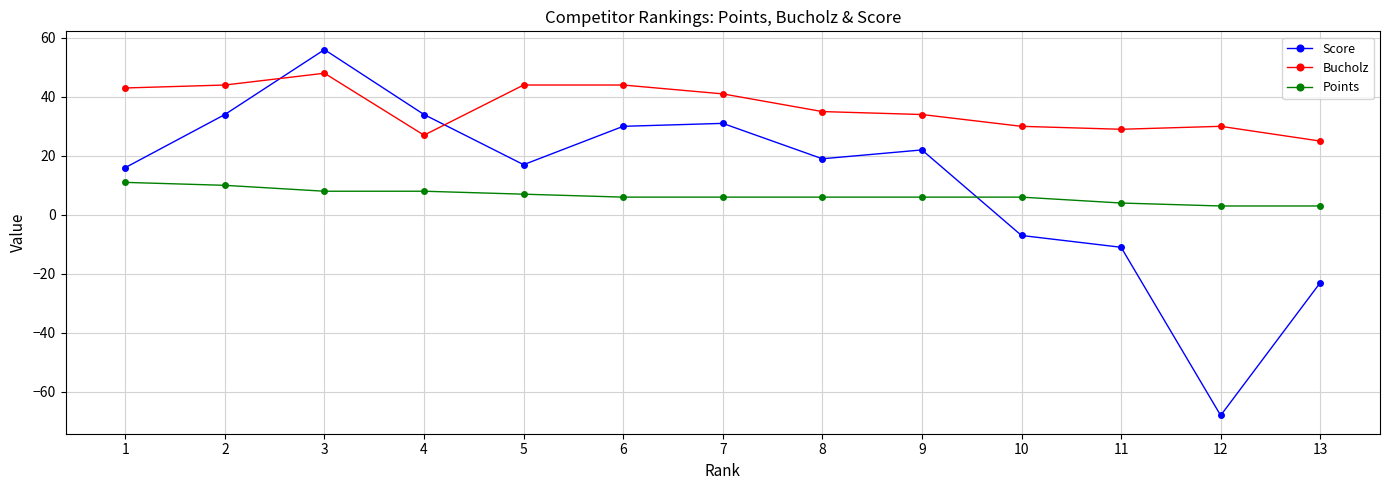

Where do Points and Score first cross each other?

9 and 10